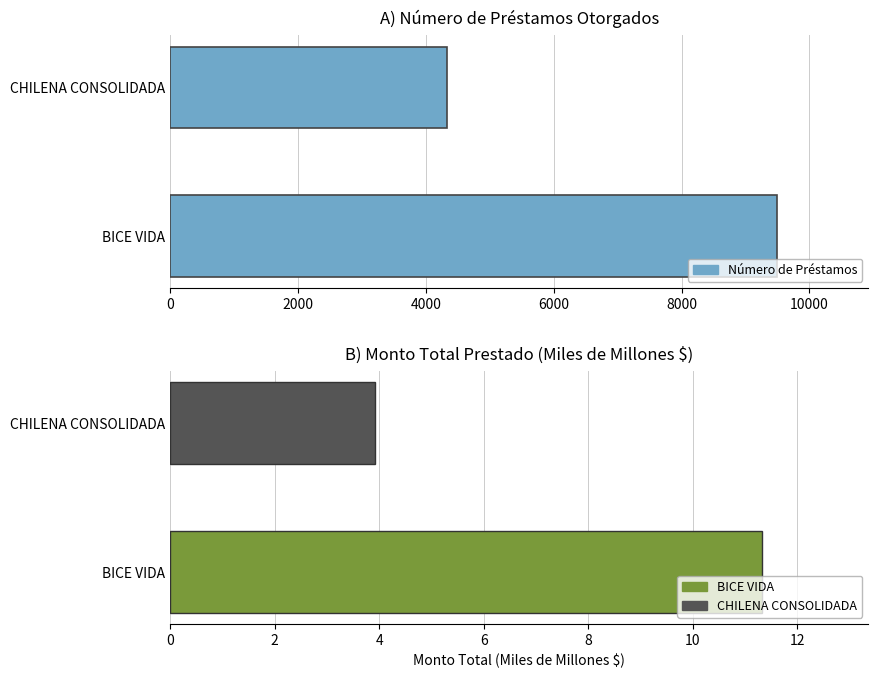

The value at BICE VIDA is 9496. True or false?

True